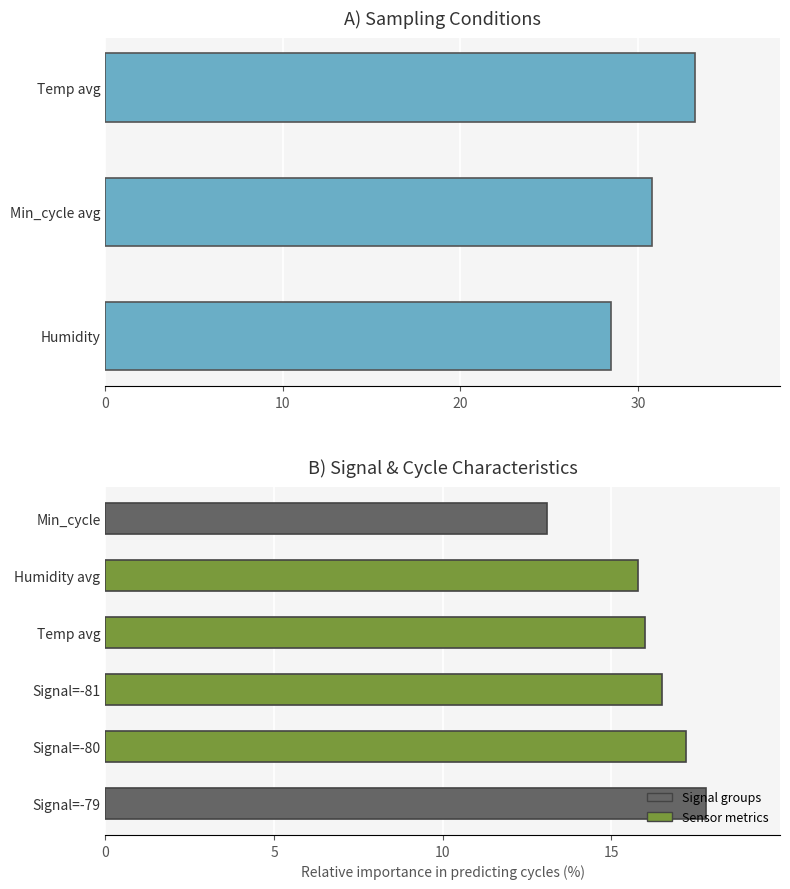

True or false: the data shows 28.5 at Humidity.

True